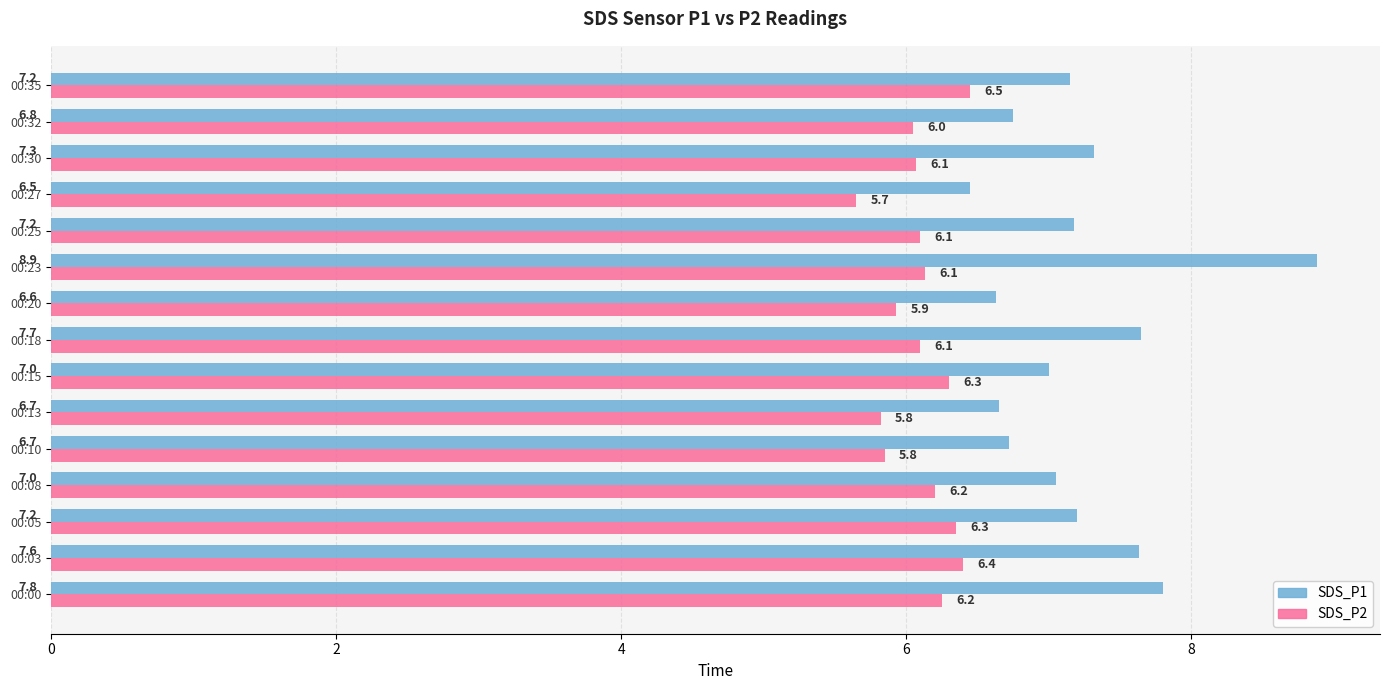

Which series changed the most between 00:15 and 00:30?

SDS_P1